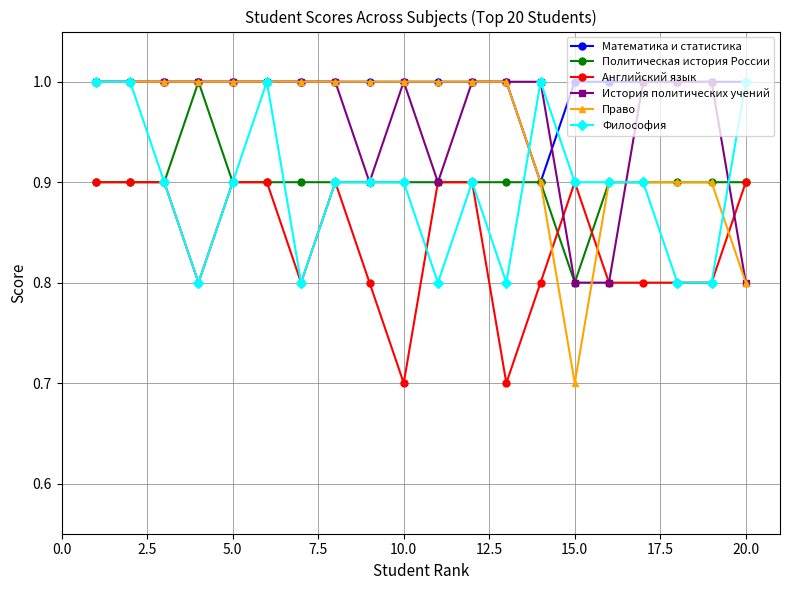

What is the highest value of the История политических учений series?

1.0